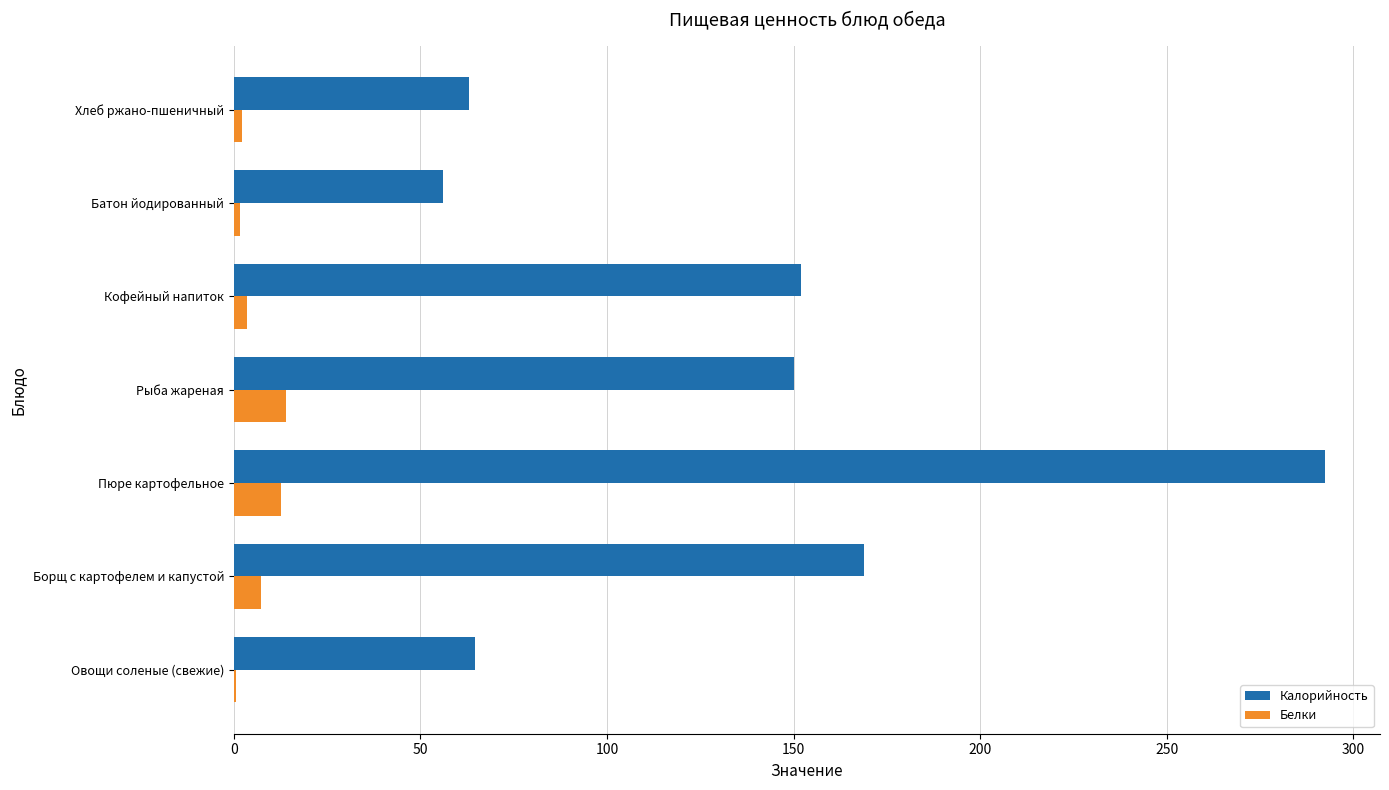

What is the sum of all Белки values?

41.7